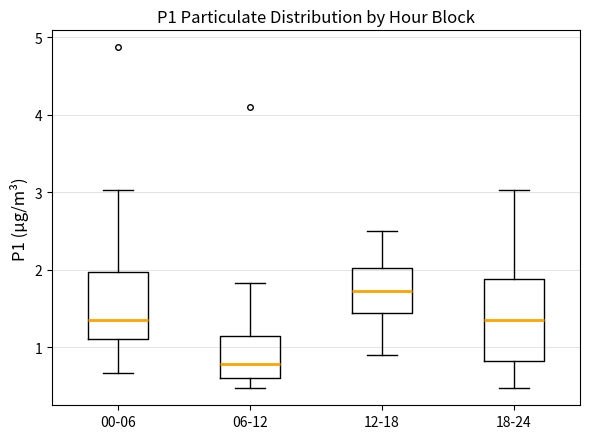

Comparing the boxes themselves (not the whiskers), which one is the tallest?

18-24